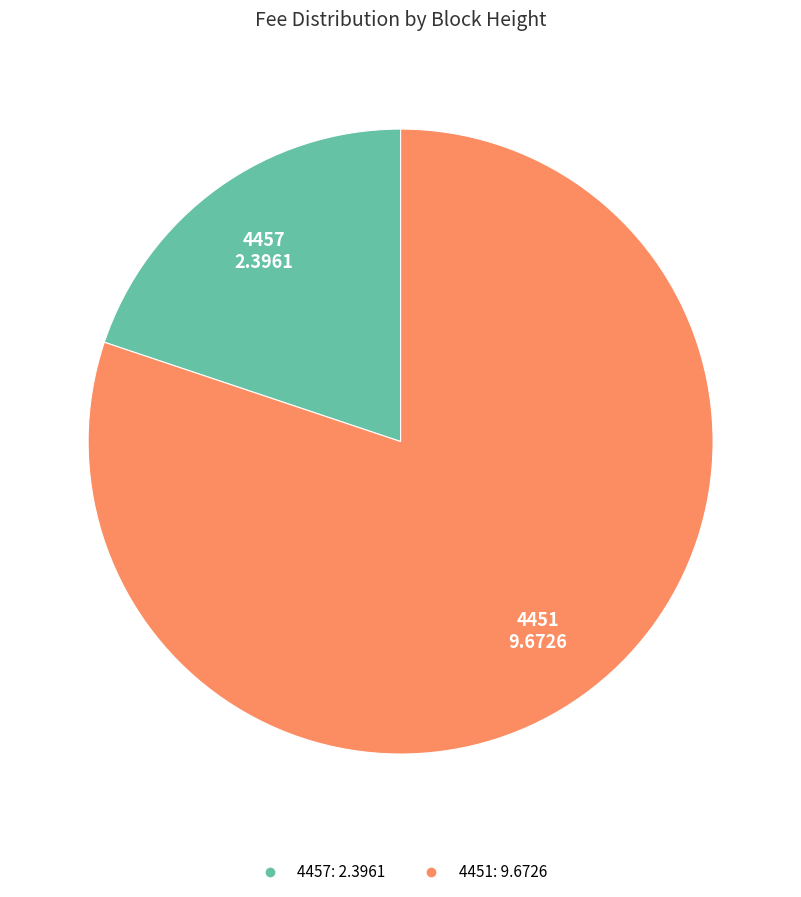

How many segments does this pie chart have?

2